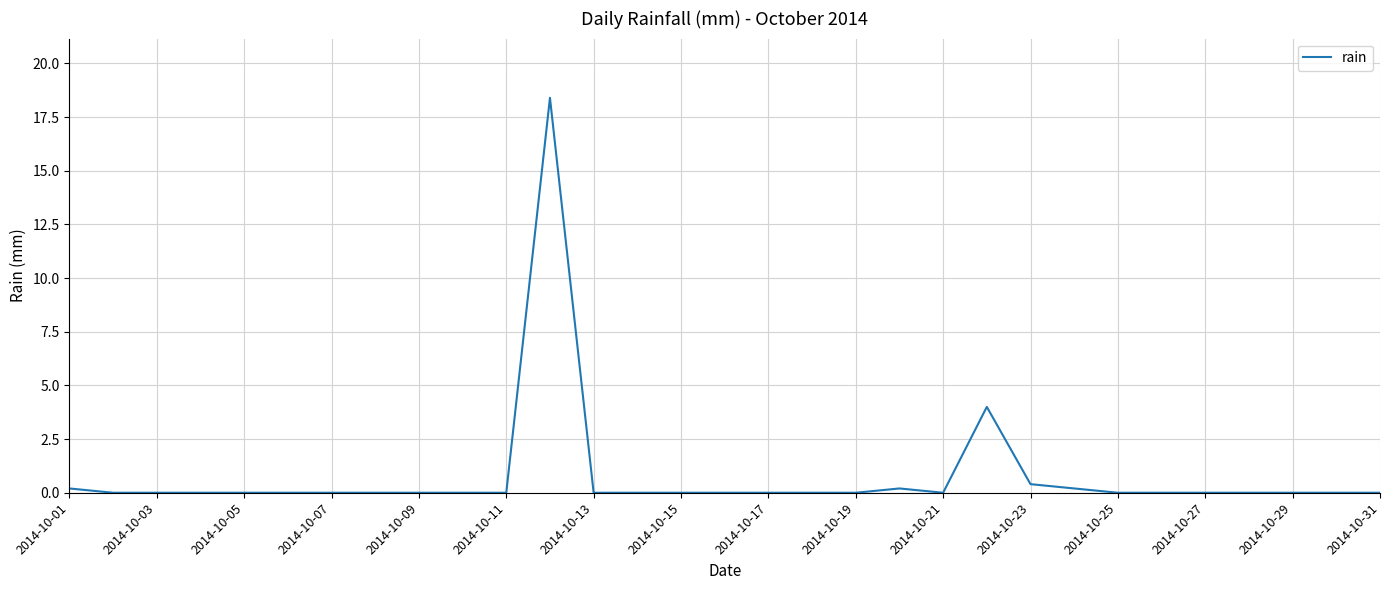

What is the difference between the maximum and minimum values?

18.4